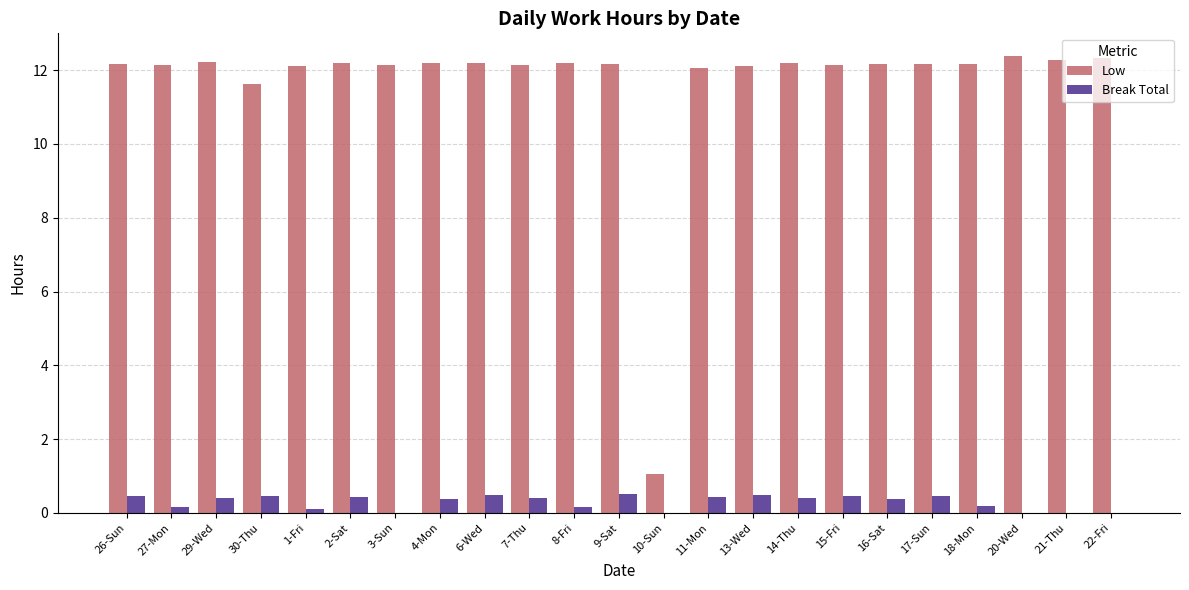

What is the sum of the Low values at 16-Sat and 9-Sat?

24.3